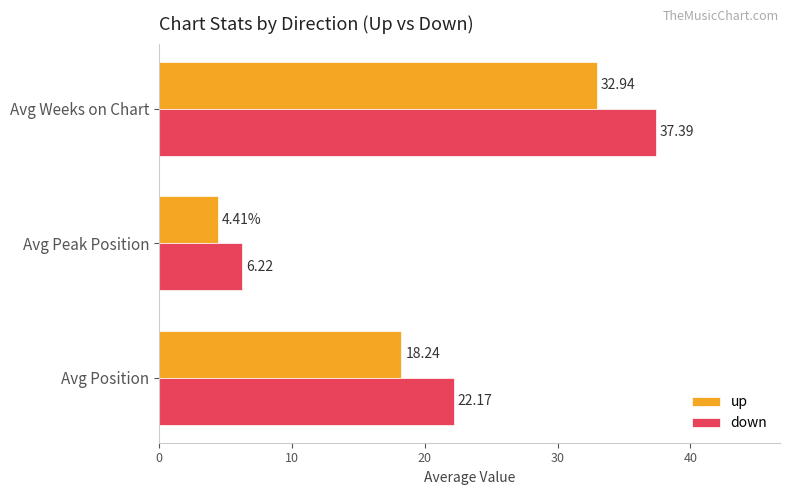

What is the sum of the down values at Avg Weeks on Chart and Avg Peak Position?

43.6